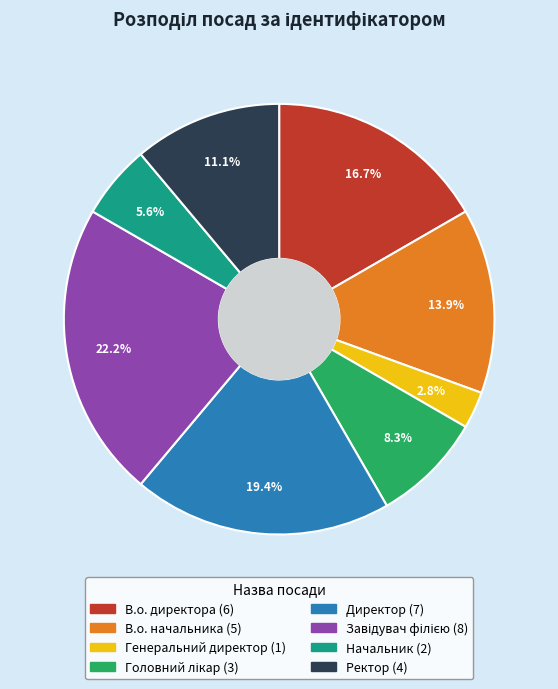

Do Генеральний директор and В.о. директора together represent more than half of the pie?

No